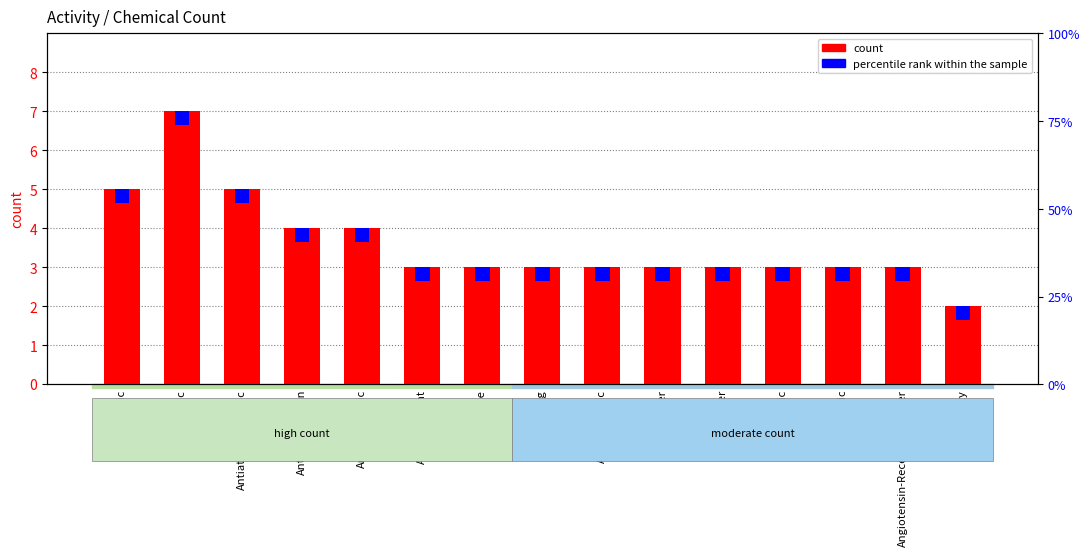

Which series has the largest range (max minus min)?

count